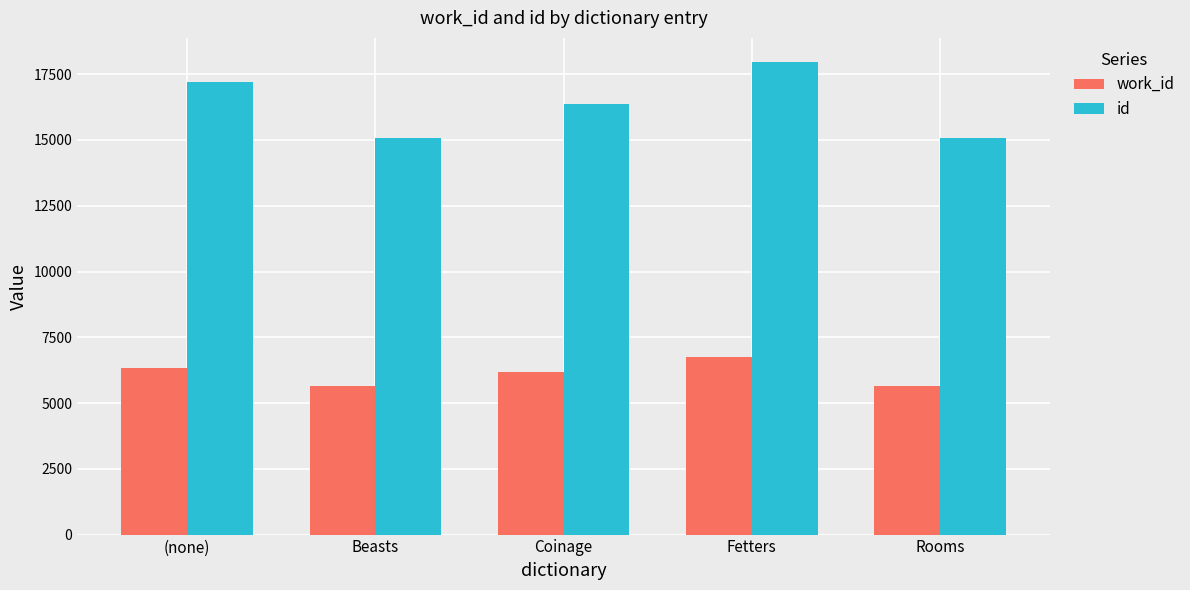

What is the approximate value of work_id at Beasts?

5636.0